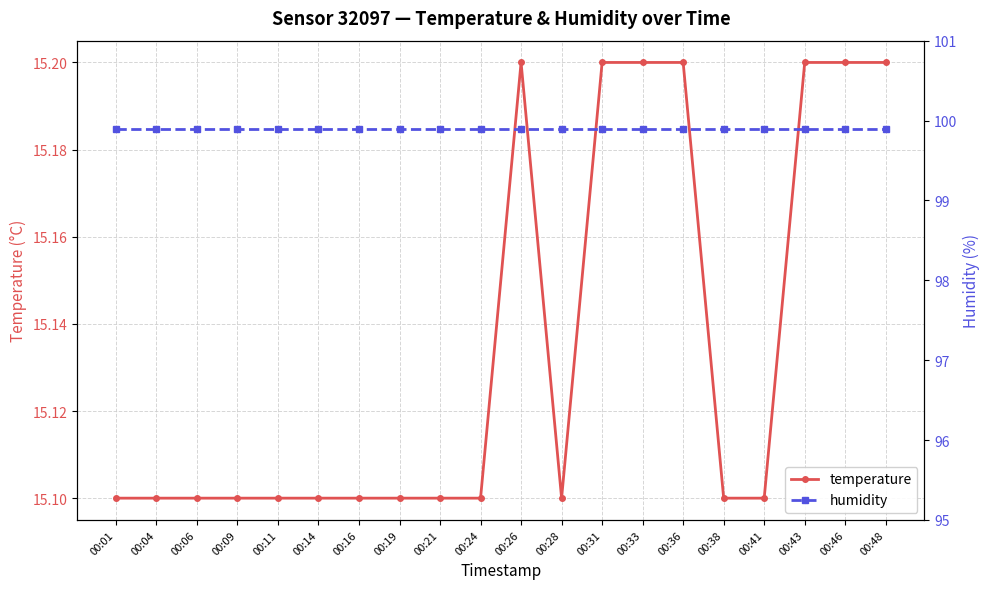

How many categories are shown in the chart?

20